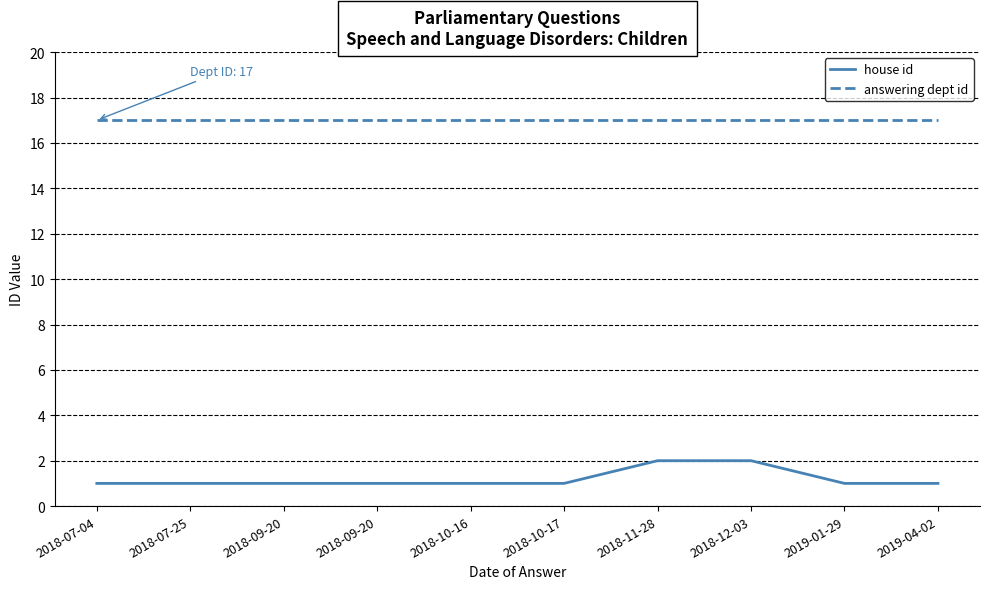

True or false: house id has more than 2 interior local peaks.

False